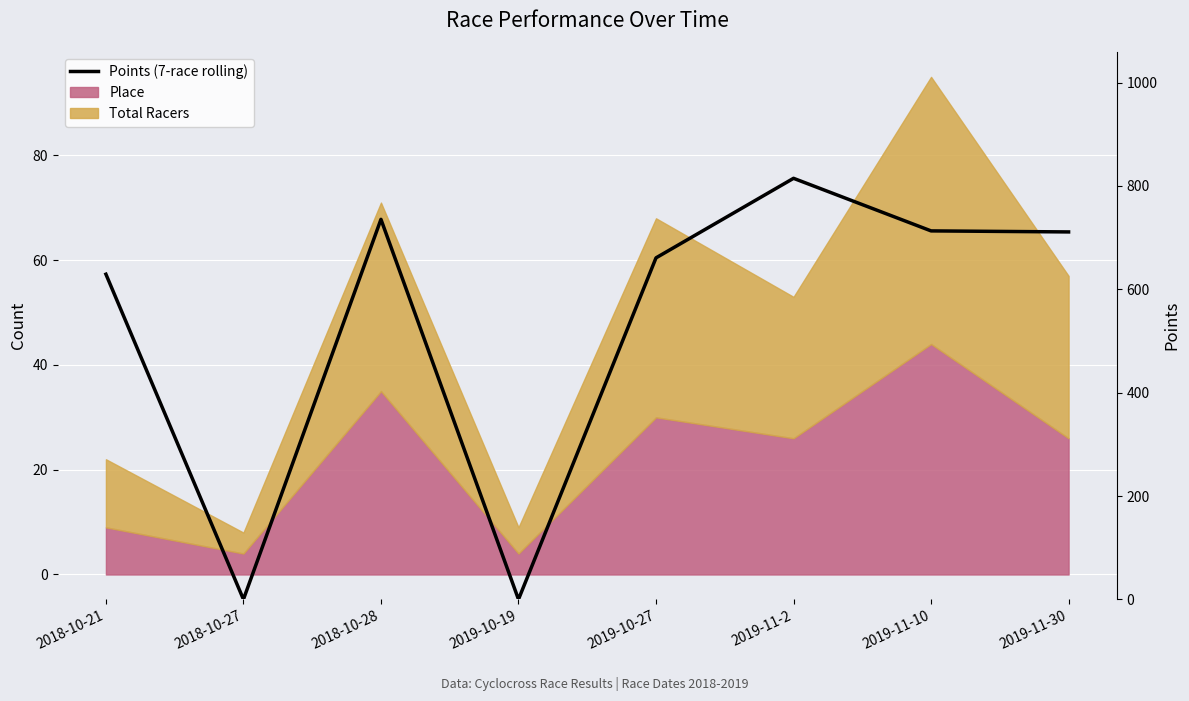

What is the value of the 7th point from the left?

713.0